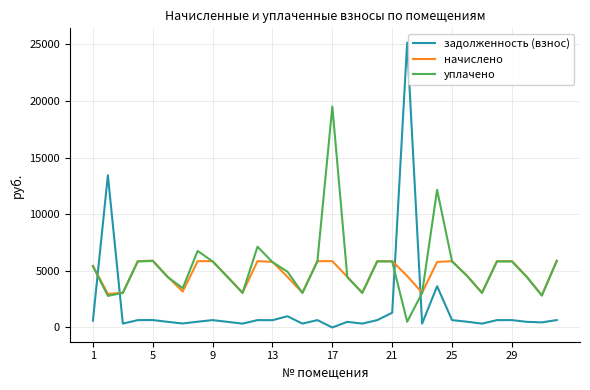

List the series in order of their peak value, highest first.

задолженность (взнос), уплачено, начислено